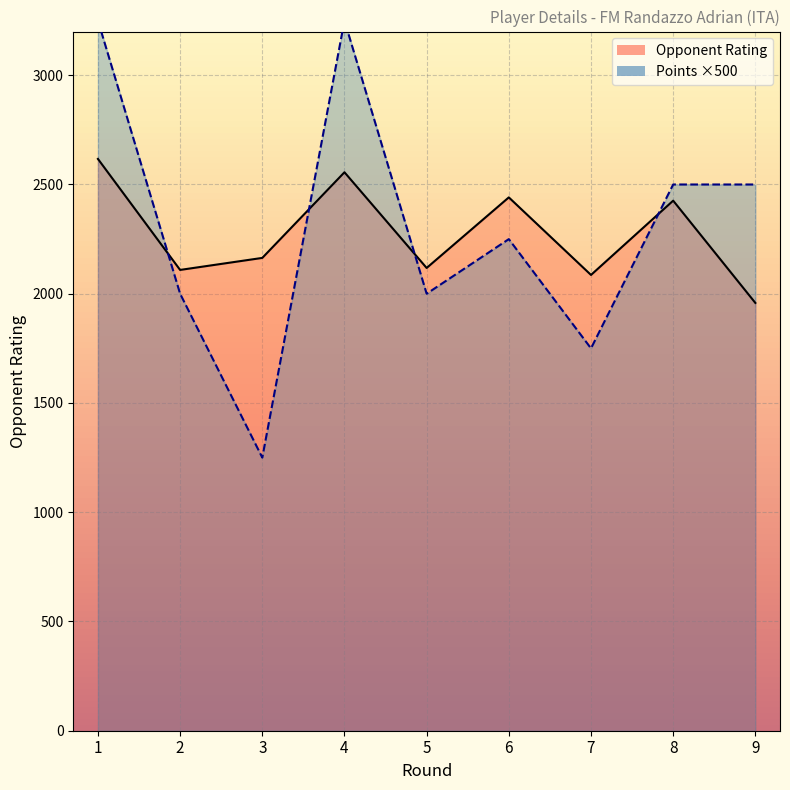

List the series in order of their overall mean, lowest first.

Rating (Rp), Points